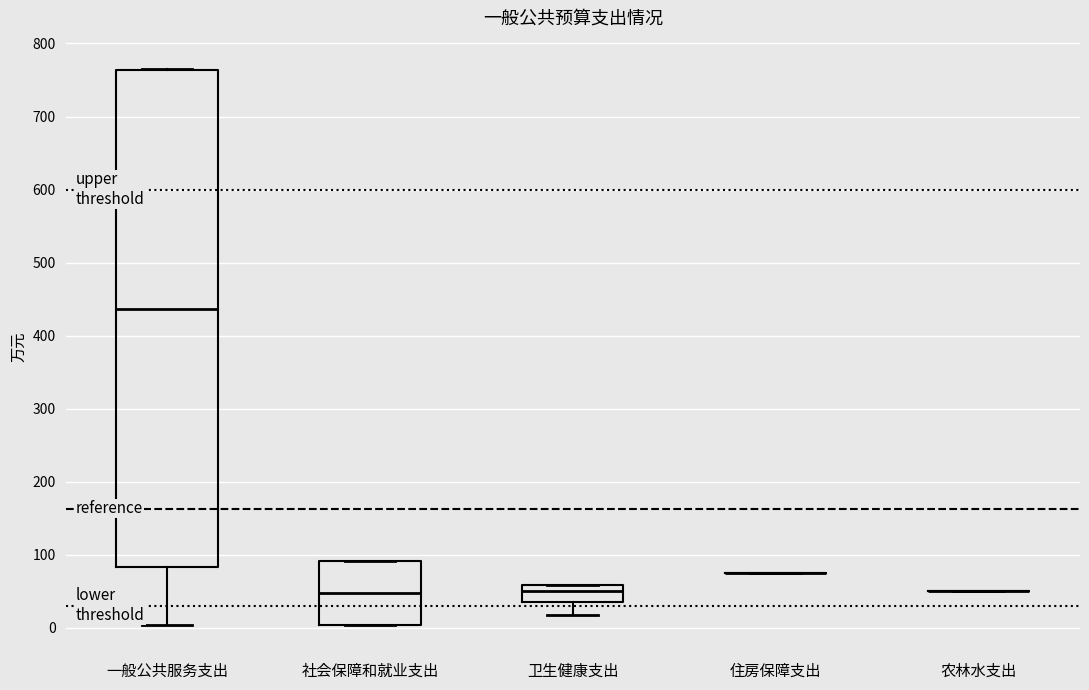

Reading left to right, read every box against the y-axis: the position of its median line, the range the box covers, and the ends of its whiskers. The values are not printed on the chart, so give them approximately, as read against the axis.

一般公共服务支出: median 440, box 80 to 760, whiskers 0 to 770
社会保障和就业支出: median 50, box 0 to 90, whiskers 0 to 90
卫生健康支出: median 50, box 30 to 60, whiskers 20 to 60
住房保障支出: box collapsed to a line at 70, whiskers 70 to 70
农林水支出: box collapsed to a line at 50, whiskers 50 to 50